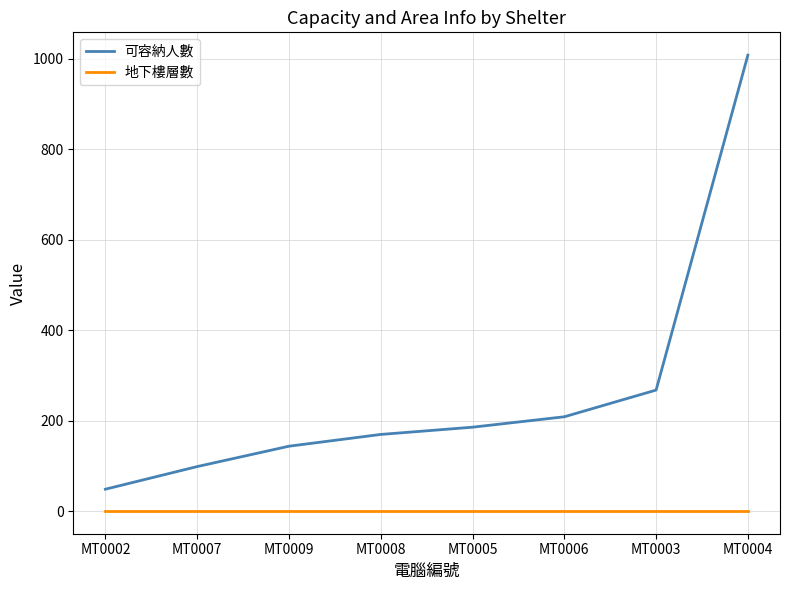

True or false: 可容納人數 and 地下樓層數 intersect in this chart.

False